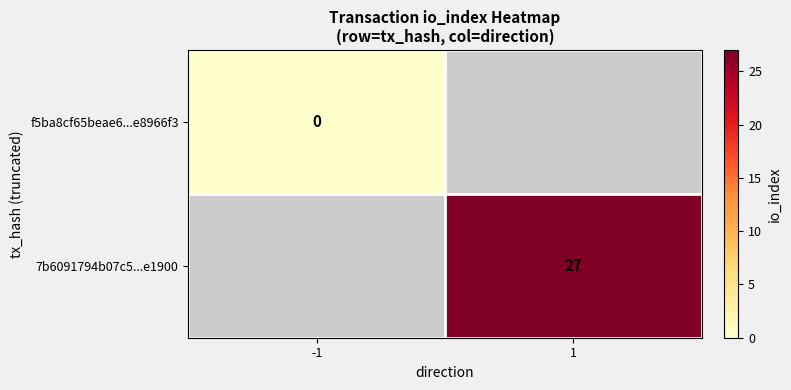

Is the value of 7b6091794b07c5...e1900 at 1 greater than the value of f5ba8cf65beae6...e8966f3 at -1?

Yes